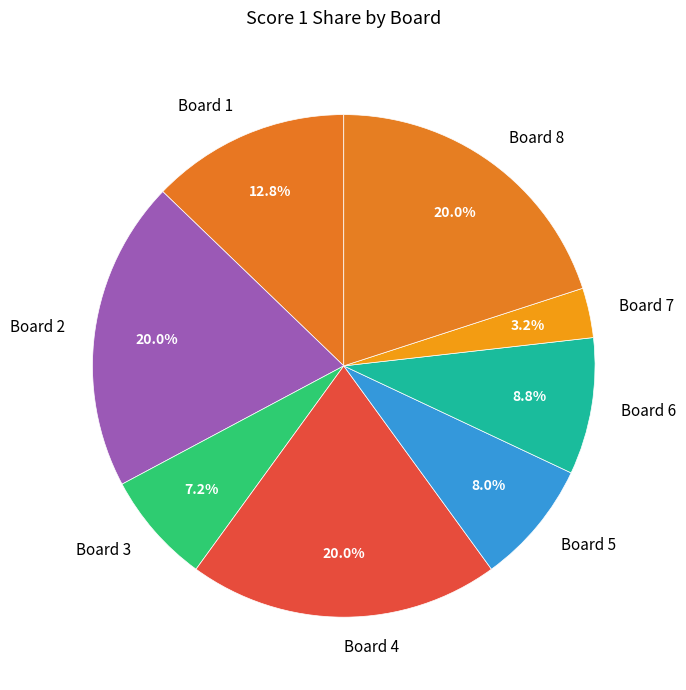

Which category has the smallest portion of the pie?

Board 7